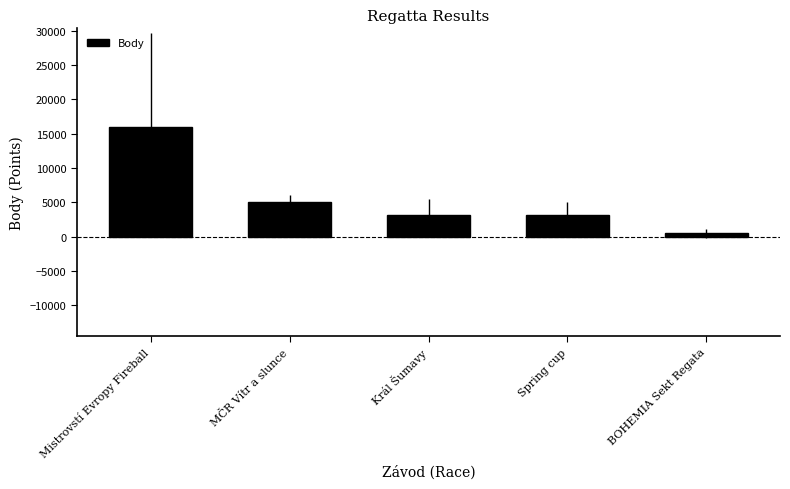

Are the bars horizontal?

No